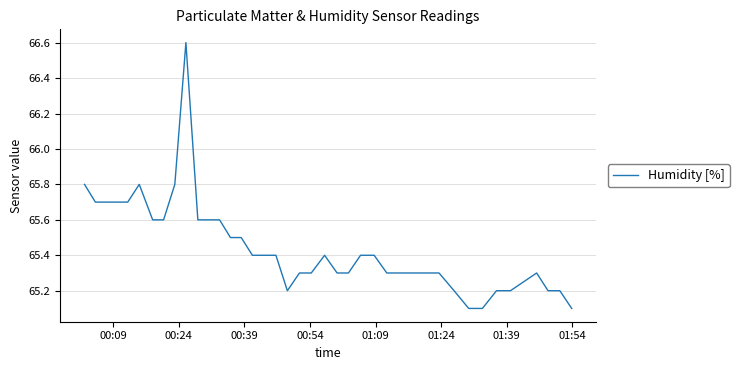

What is the minimum value shown in the chart?

65.1